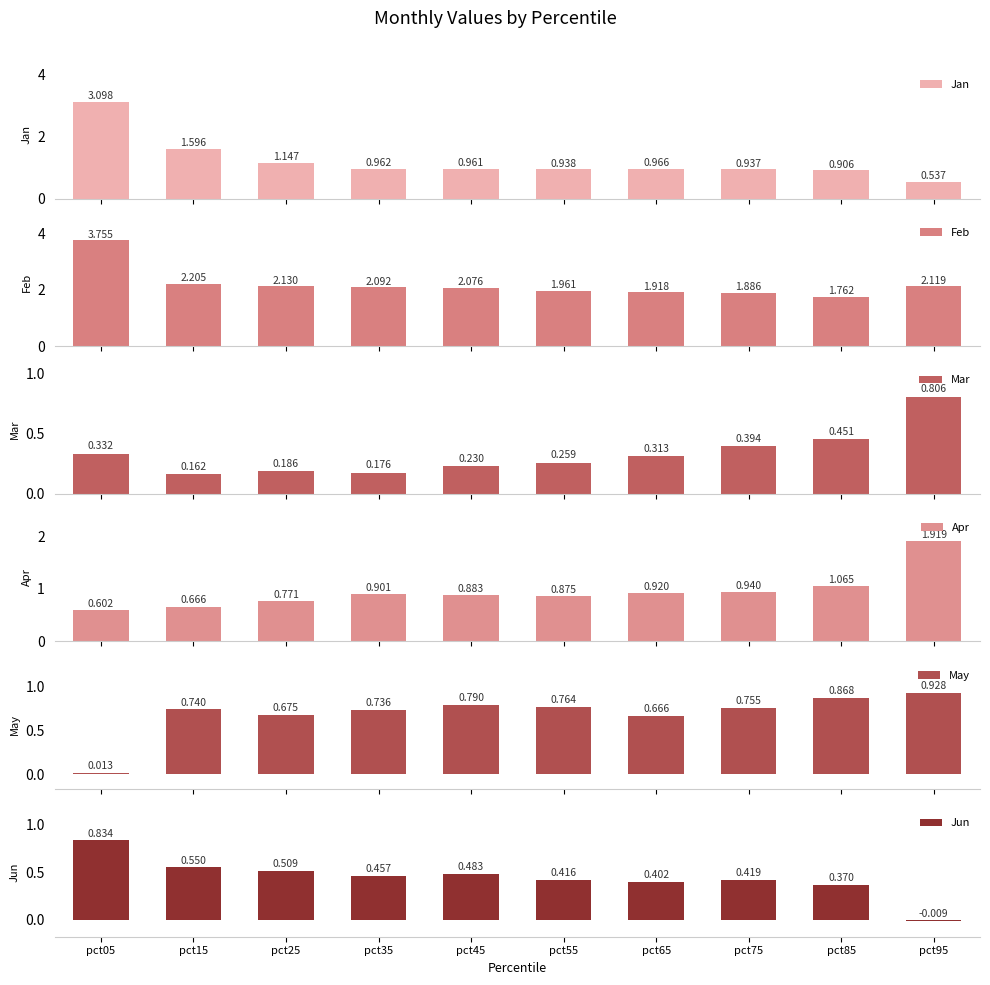

Which series has the largest range (max minus min)?

Jan